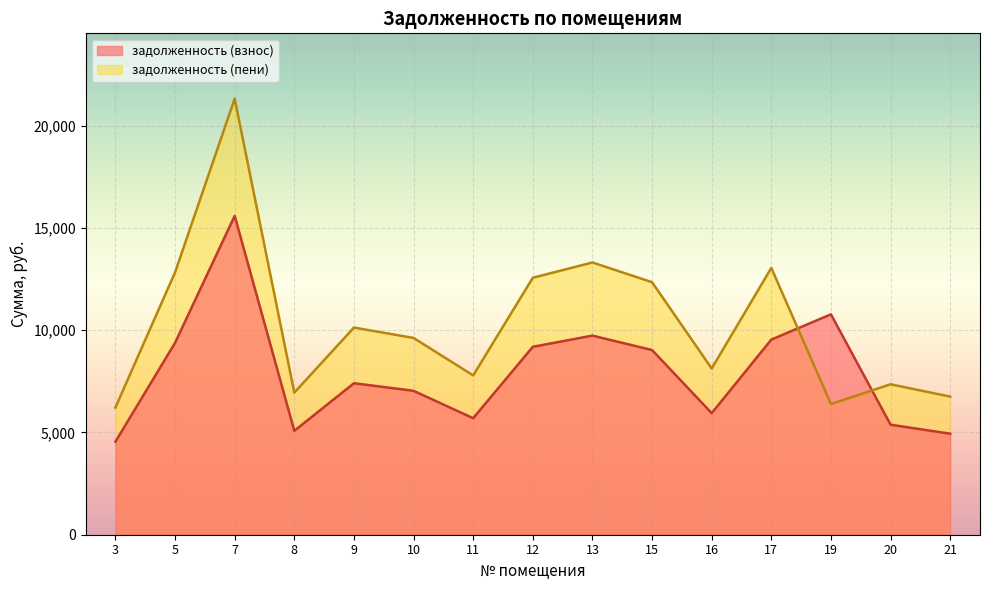

What are all the series names shown in the legend?

задолженность (взнос), задолженность (пени)